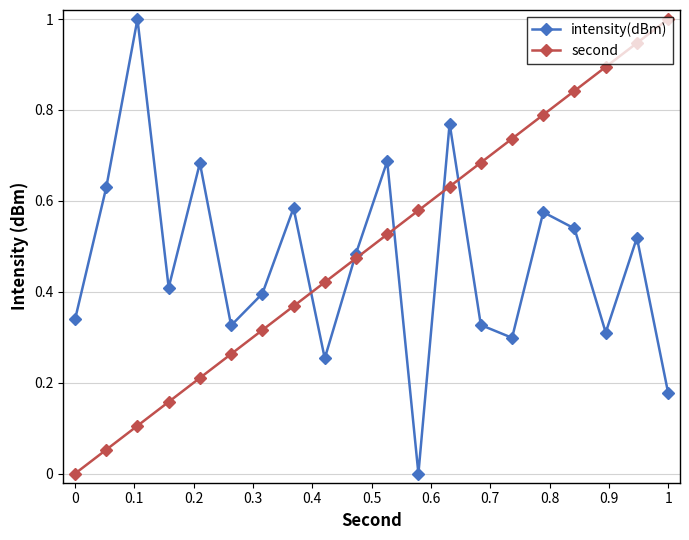

How many intersections are there between intensity(dBm) and second?

5